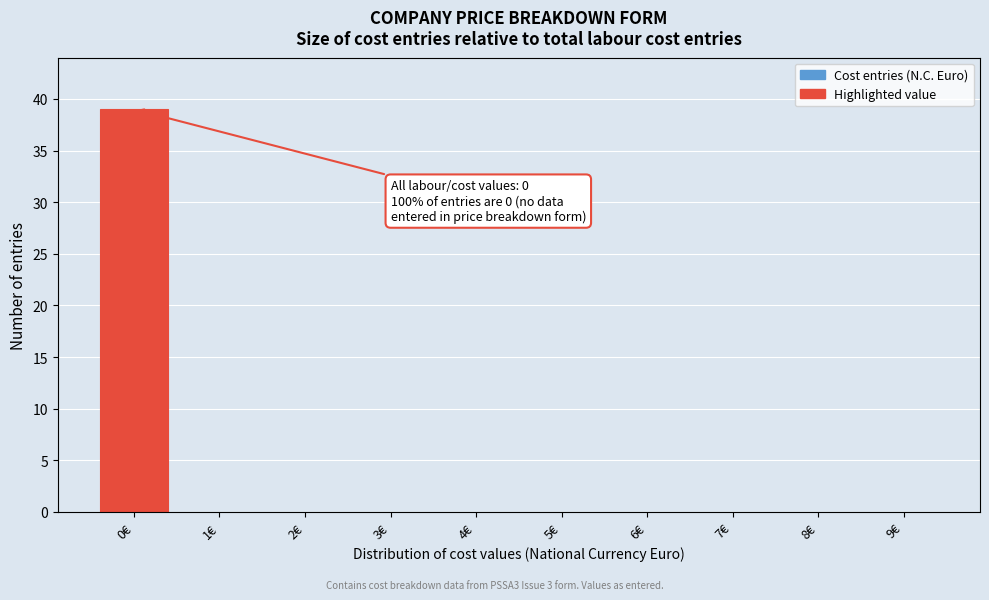

Which range on the x-axis has the tallest bar?

-0.5 to 0.5